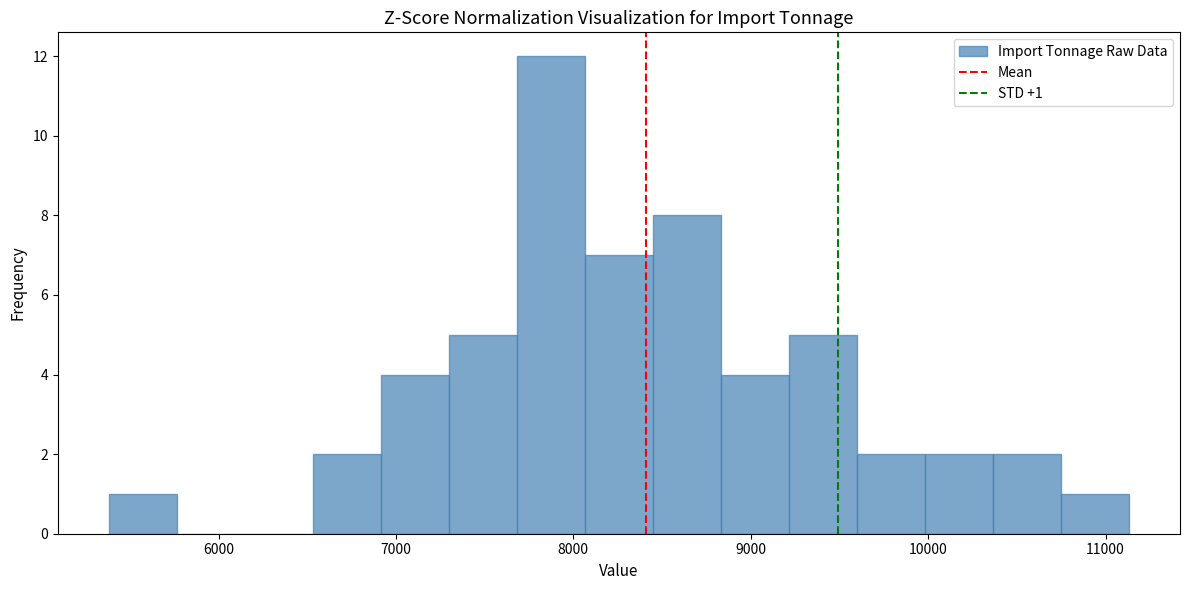

Around what value on the x-axis is the tallest bar? Give the approximate position of its centre, as read against the axis.

7900